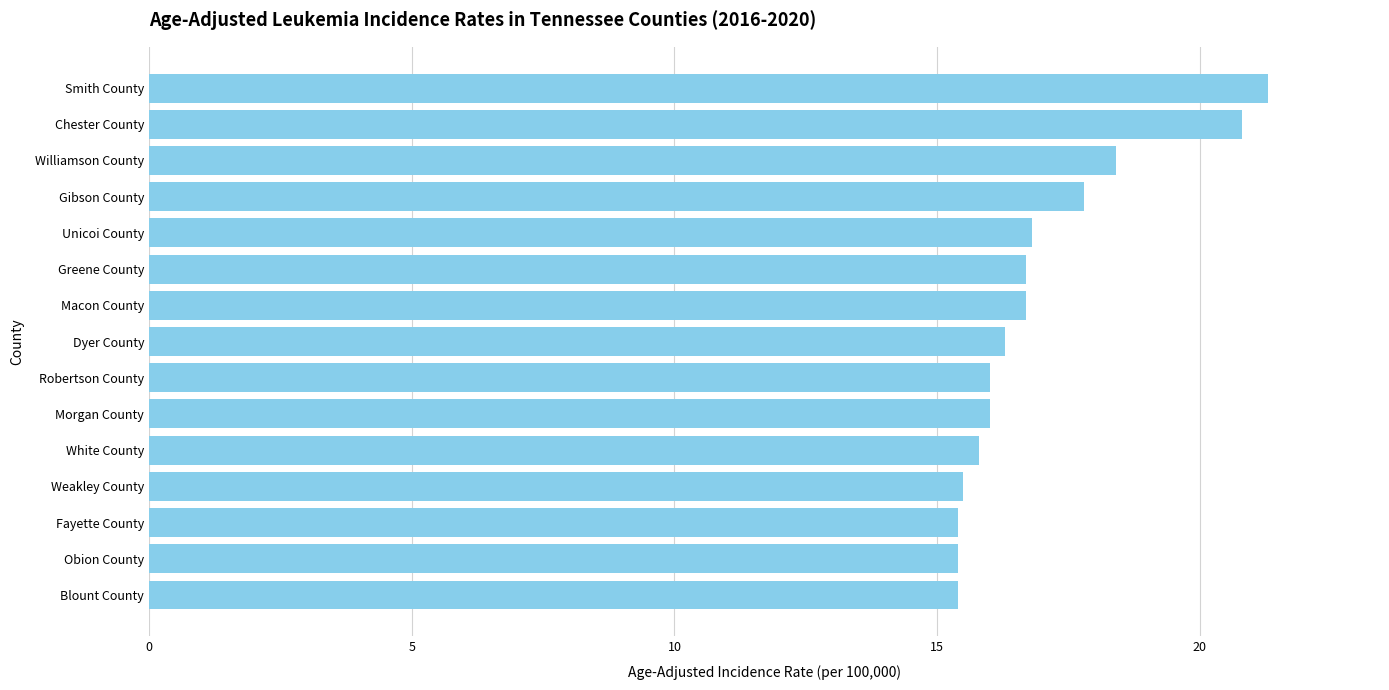

Approximately how many times larger is the value at Dyer County compared to Smith County?

0.8